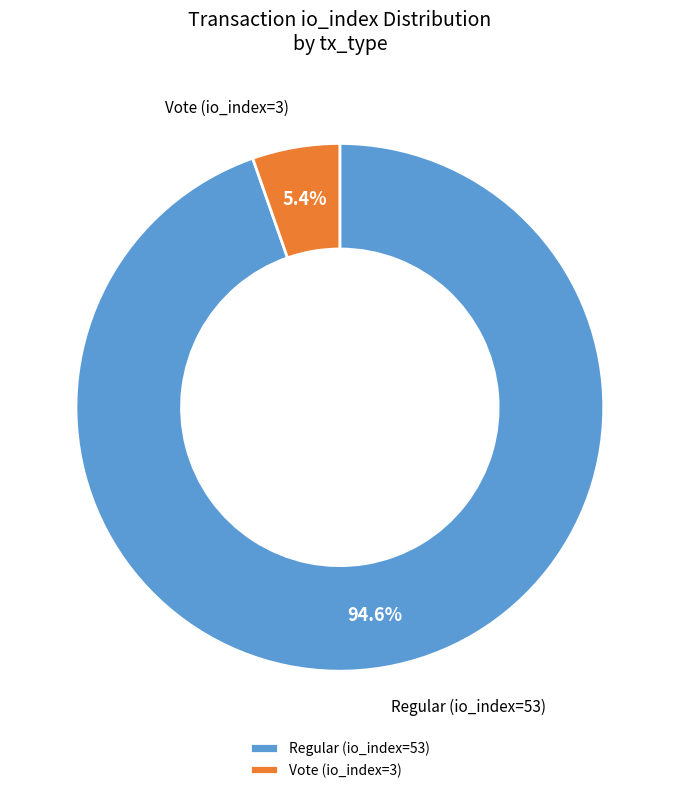

To the nearest percent, what is the difference between the Regular (io_index=53) and Vote (io_index=3) slice percentages?

89%